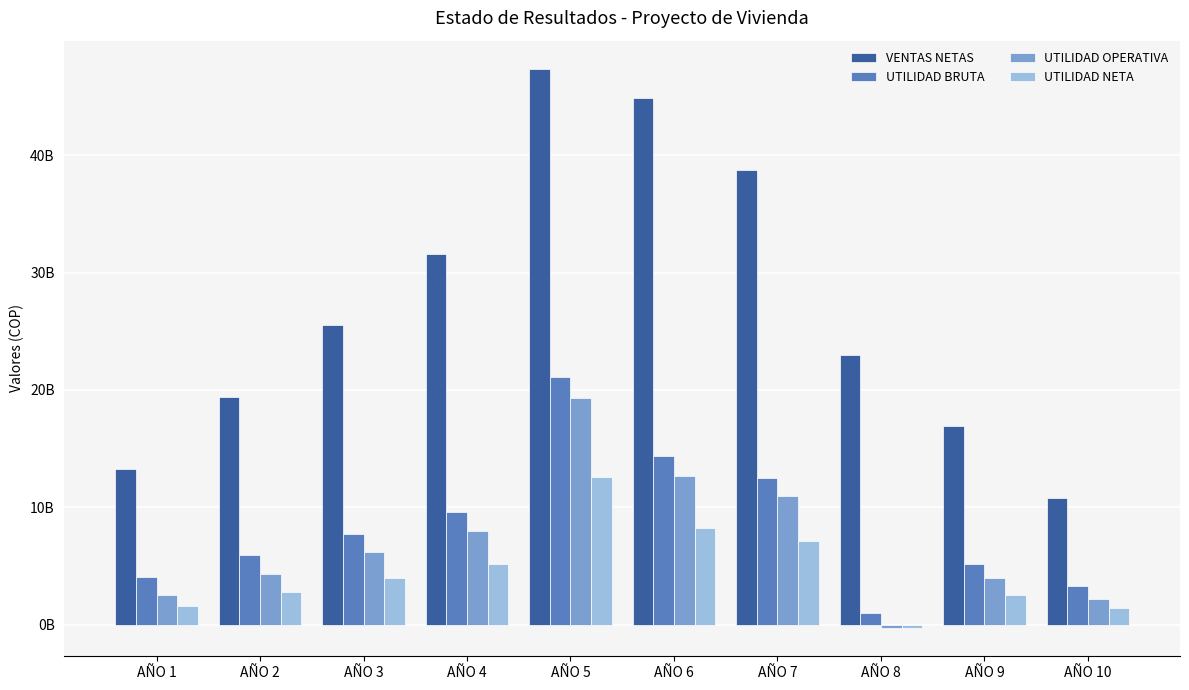

Does the chart contain any negative values?

Yes